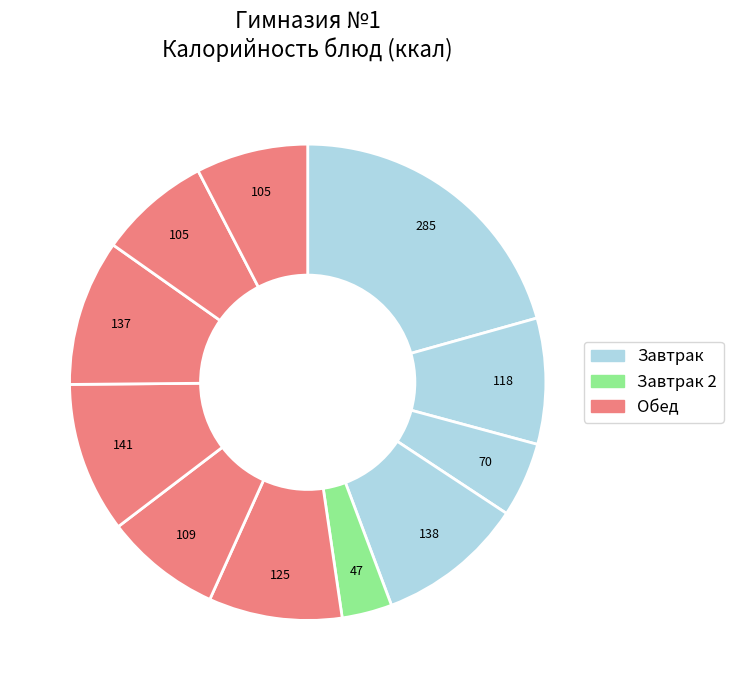

Count the number of slices in the pie.

11